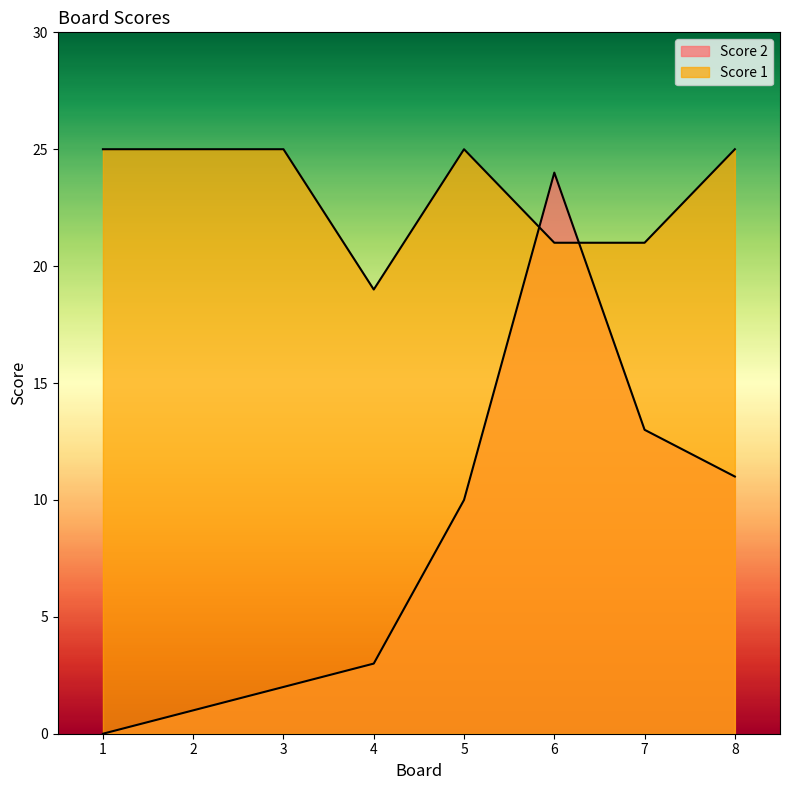

The Score 1 series shows 19 at 4. True or false?

True